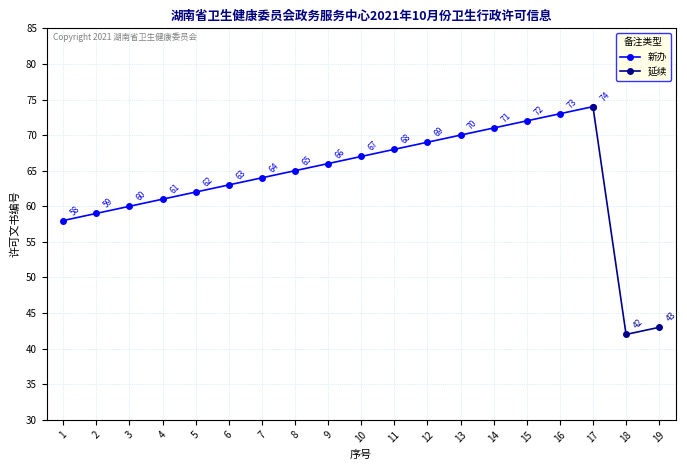

True or false: the data shows 59 at 2.

True